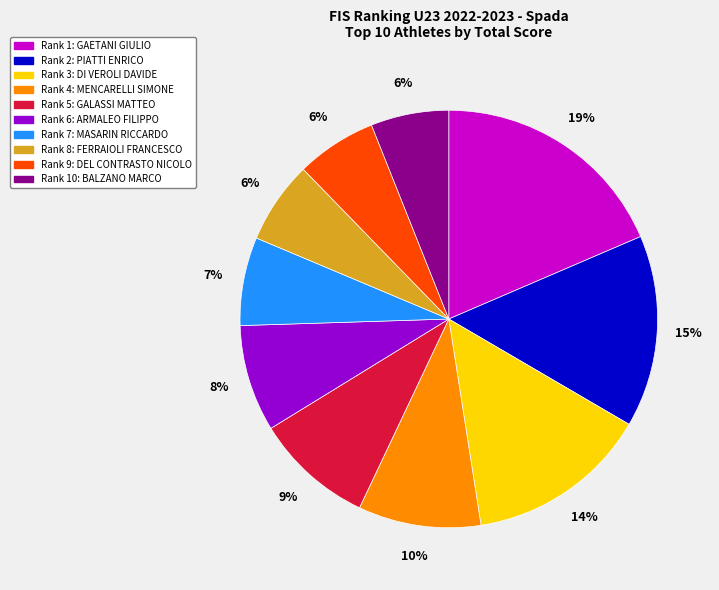

Does any single category account for the majority?

No